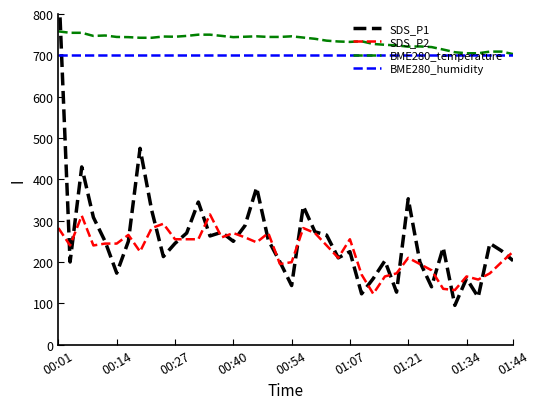

True or false: SDS_P2 and BME280_humidity cross at least once.

False